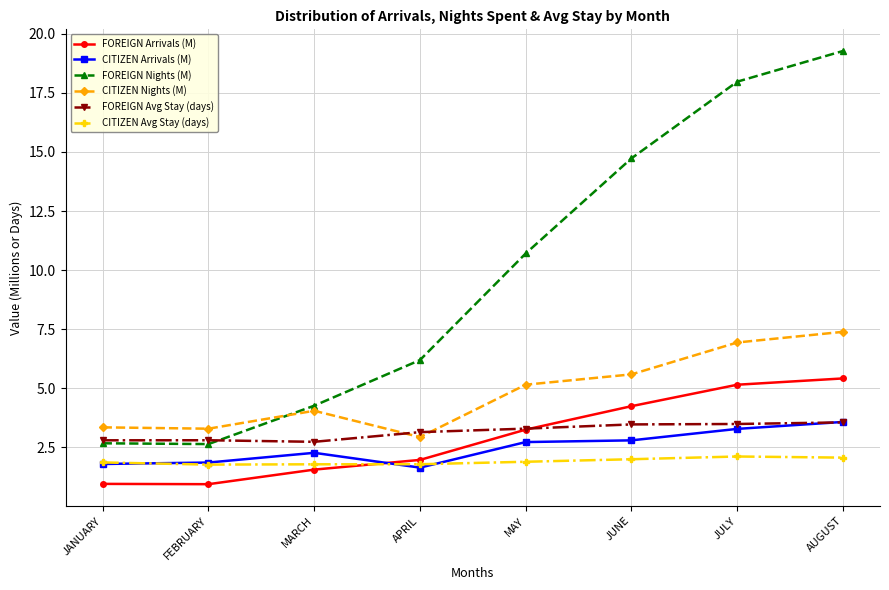

Is this an area chart (filled region under the line)?

No